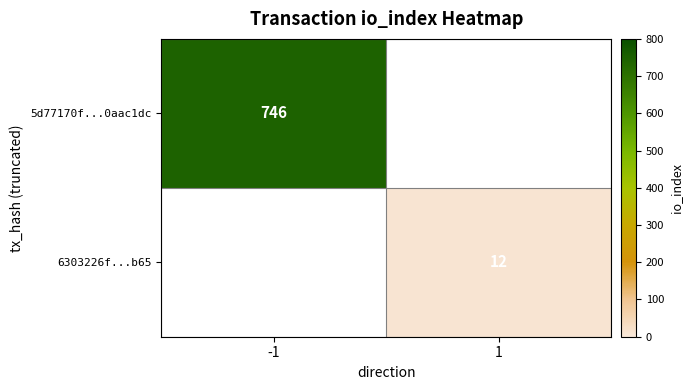

The value of 6303226f...b65 at 1 is 8. True or false?

False